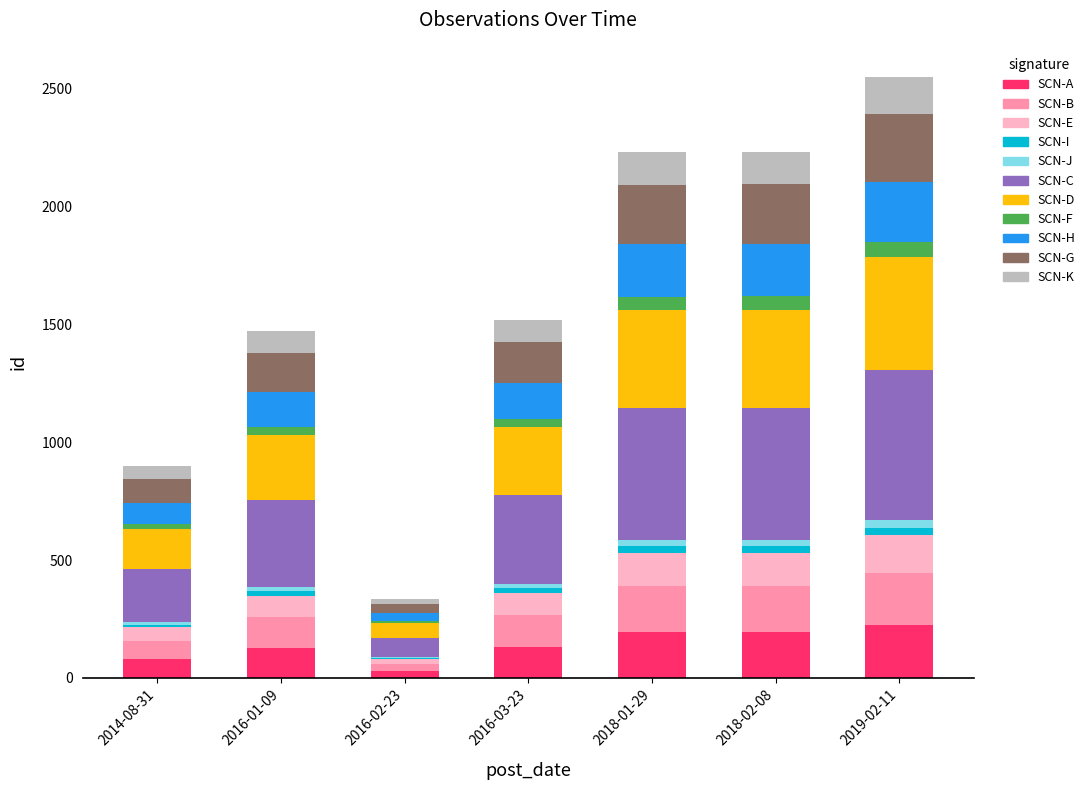

What is the highest value of the SCN-A series?

223.1